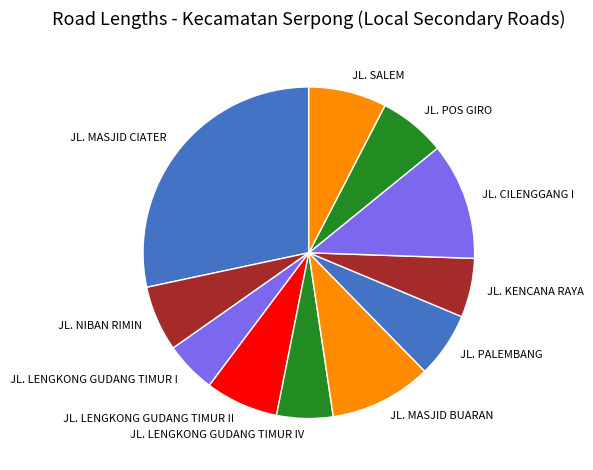

Which slice is the largest?

JL. MASJID CIATER